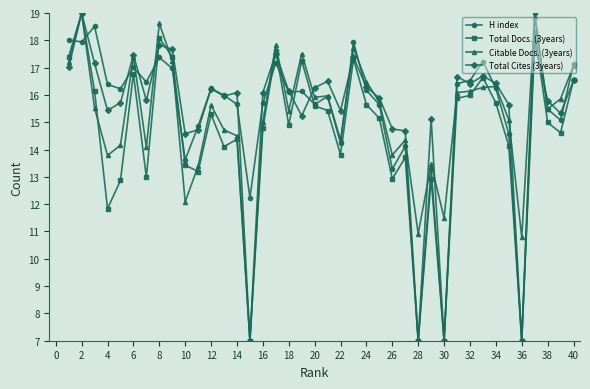

What is the value of the Total Docs. (3years) point at the 23rd from the left?

17.3